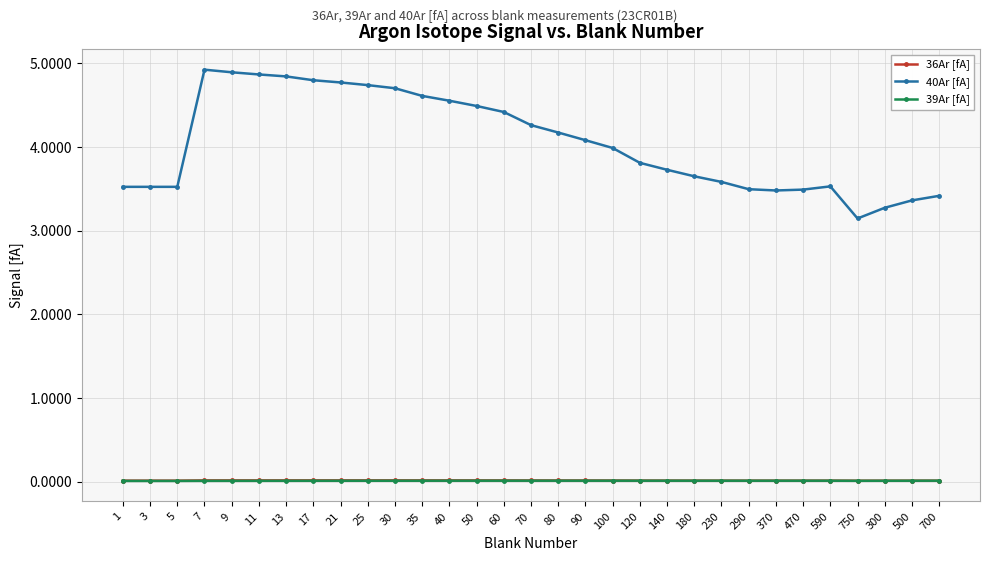

Is the value of 40Ar [fA] at 9 greater than the value of 39Ar [fA] at 17?

Yes